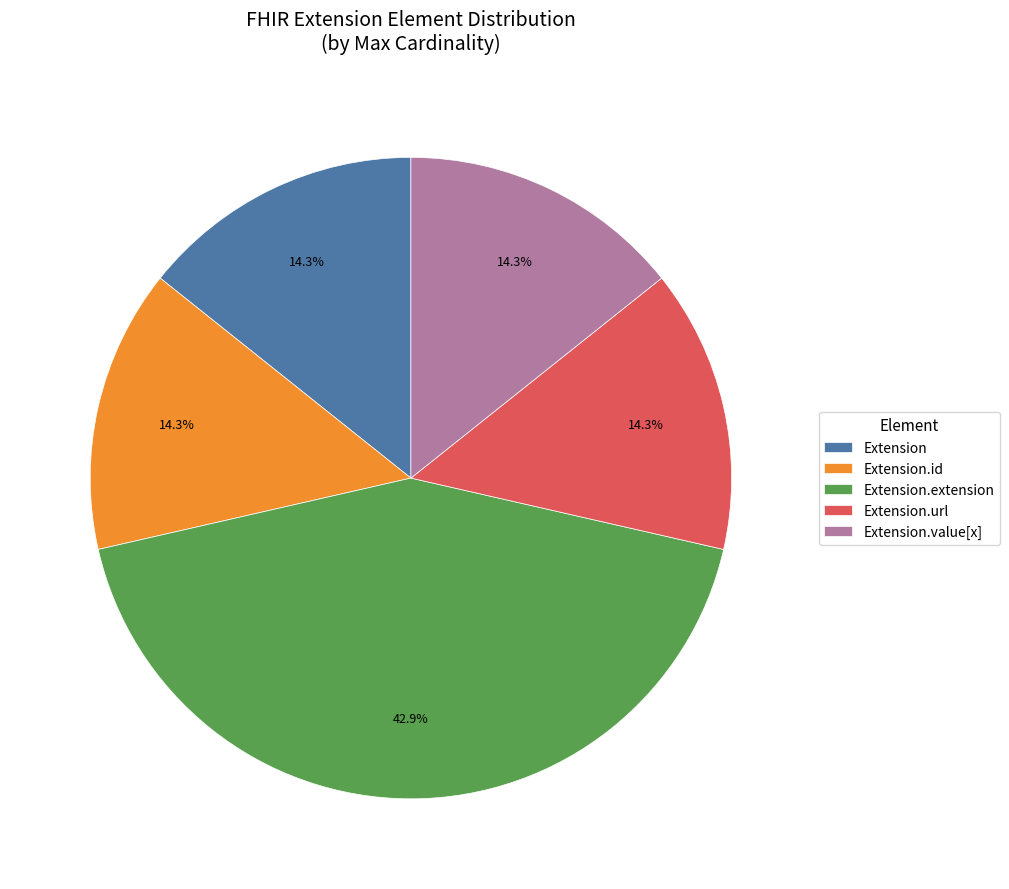

How many slices are in this pie chart?

5